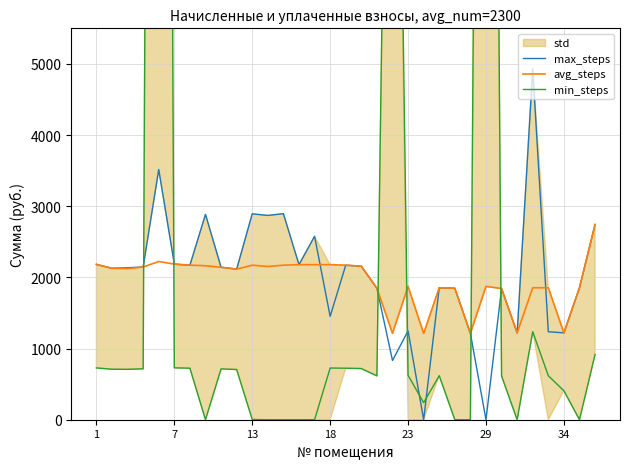

Does the chart display data point markers on the line(s)?

No